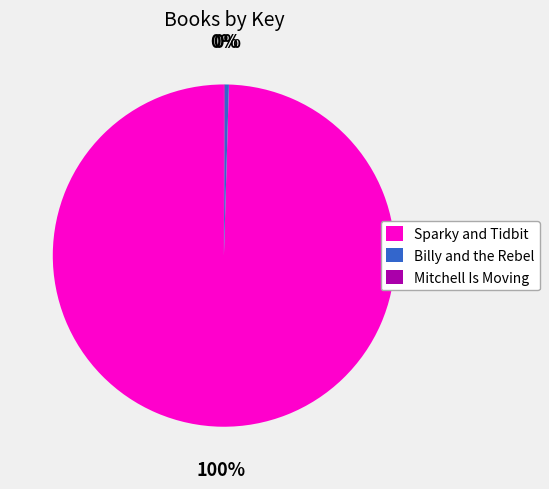

To the nearest percent, what is the average slice percentage?

33%